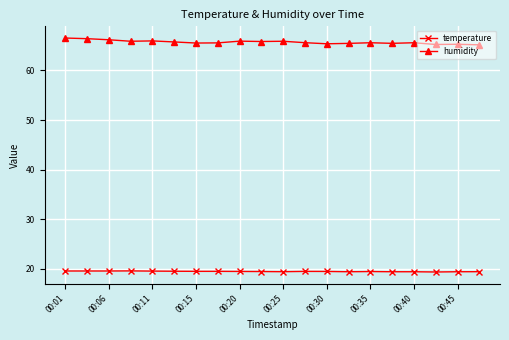

Rank the series by their maximum value, from lowest to highest.

temperature, humidity